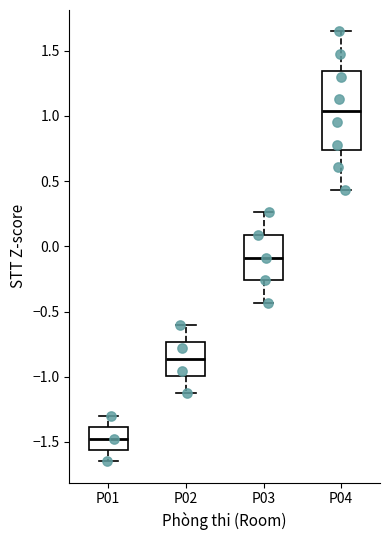

Which box is the tallest, from its lower edge to its upper edge?

P04